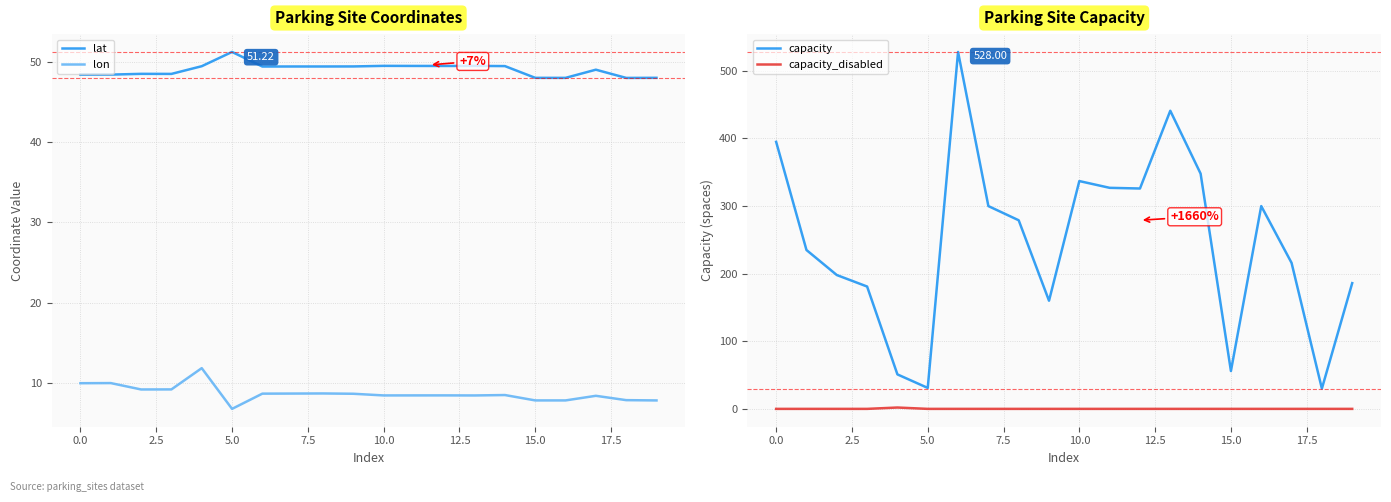

Which series has the largest total across all categories?

capacity